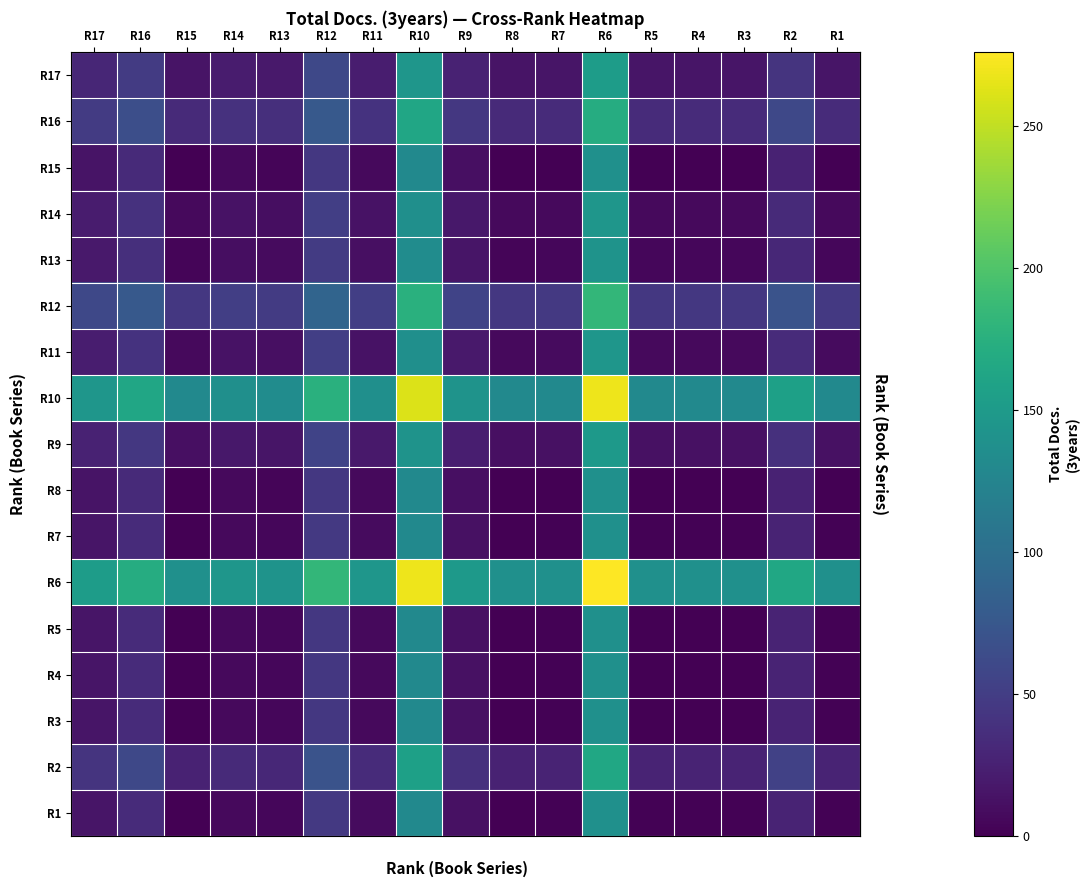

How many categories are shown in the chart?

17